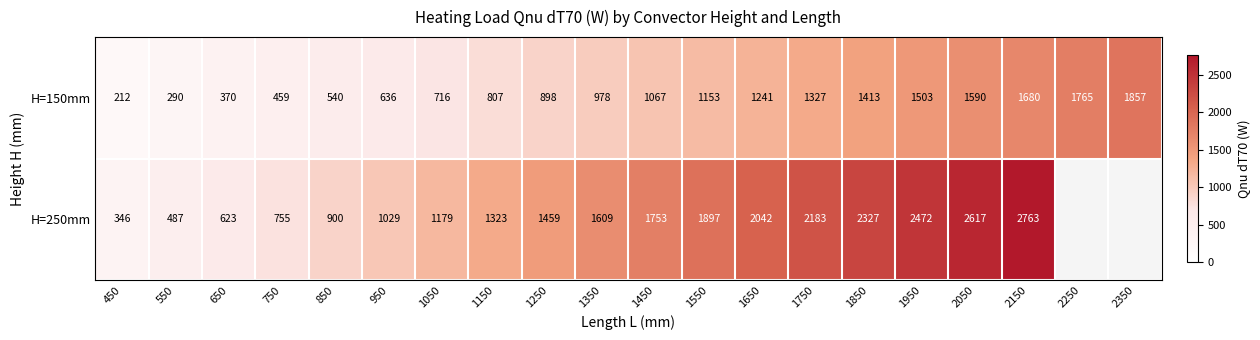

The H=150mm series shows 807 at 1150. True or false?

True